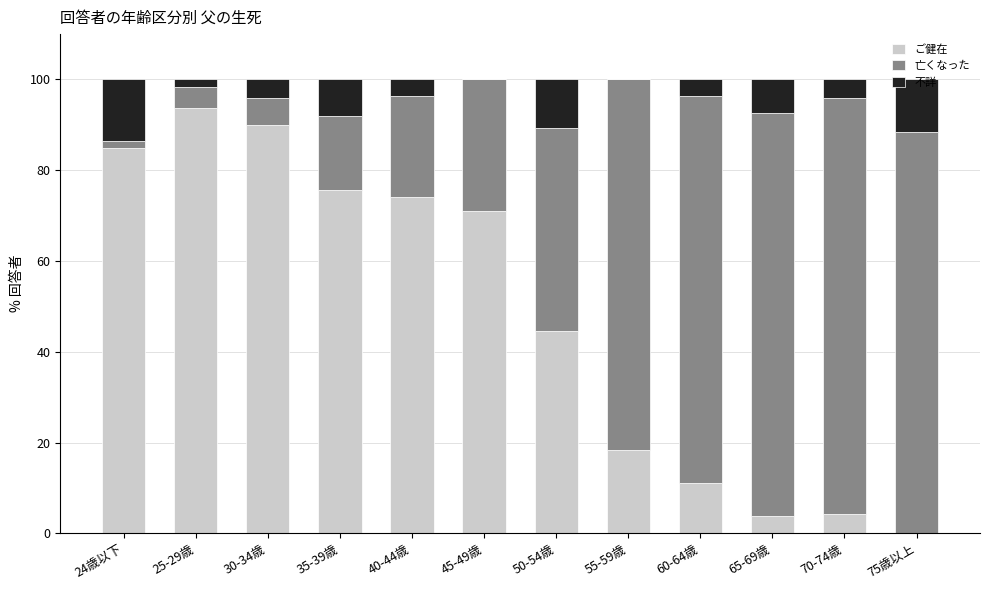

What is the total value across all series at 60-64歳?

100.0